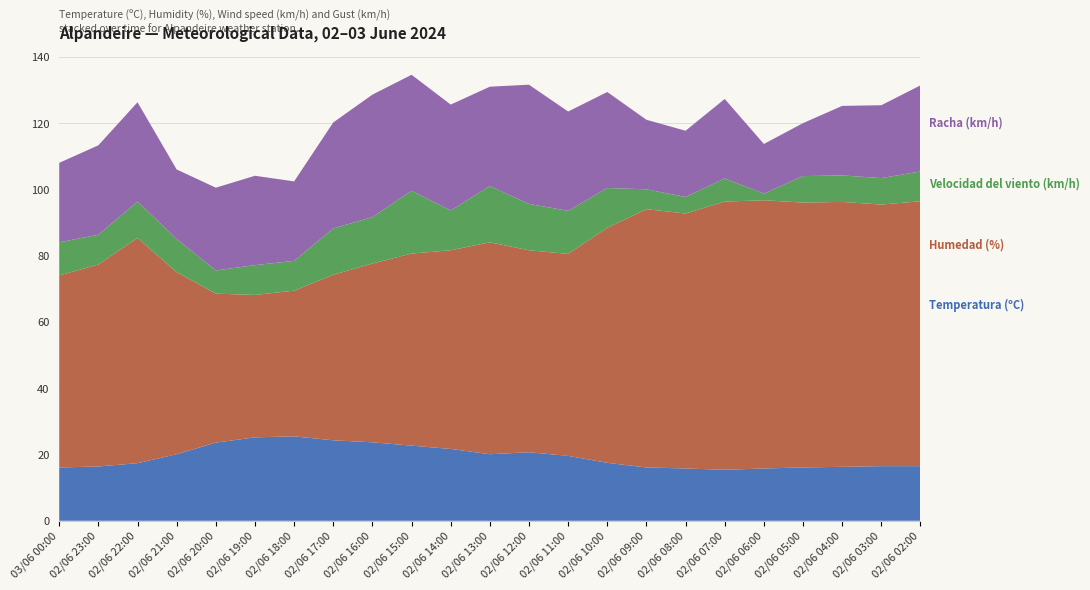

Reading right to left, transcribe all the data shown in this chart.

Temperatura (ºC): 16.5	16.5	16.3	16.1	15.8	15.4	15.8	16.1	17.5	19.6	20.7	20.1	21.7	22.7	23.7	24.3	25.5	25.2	23.6	20.1	17.4	16.4	16.1
Humedad (%): 80.0	79.0	80.0	80.0	81.0	81.0	77.0	78.0	71.0	61.0	61.0	64.0	60.0	58.0	54.0	50.0	44.0	43.0	45.0	55.0	68.0	61.0	58.0
Velocidad del viento (km/h): 9.0	8.0	8.0	8.0	2.0	7.0	5.0	6.0	12.0	13.0	14.0	17.0	12.0	19.0	14.0	14.0	9.0	9.0	7.0	10.0	11.0	9.0	10.0
Racha (km/h): 26.0	22.0	21.0	16.0	15.0	24.0	20.0	21.0	29.0	30.0	36.0	30.0	32.0	35.0	37.0	32.0	24.0	27.0	25.0	21.0	30.0	27.0	24.0